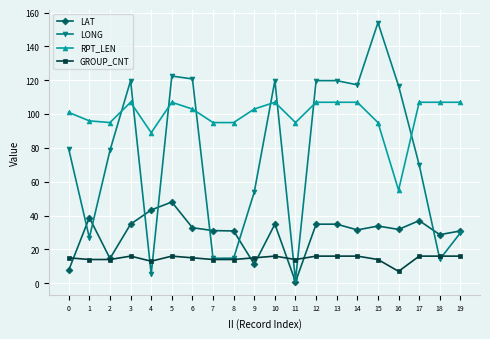

At which label does LAT reach its peak?

5